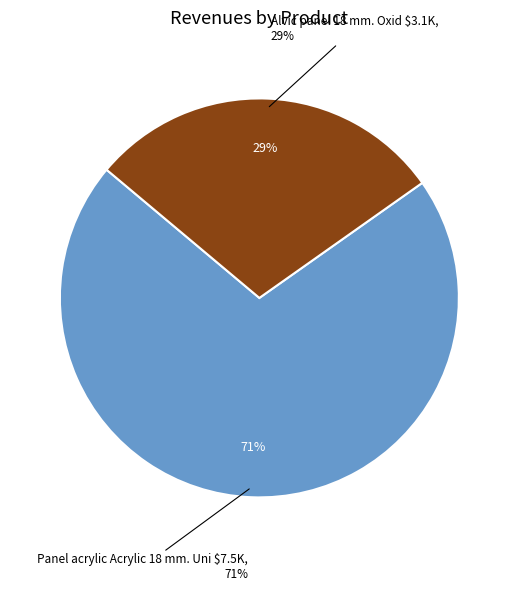

Which slice is the smallest?

Alvic panel 18 mm. Oxid